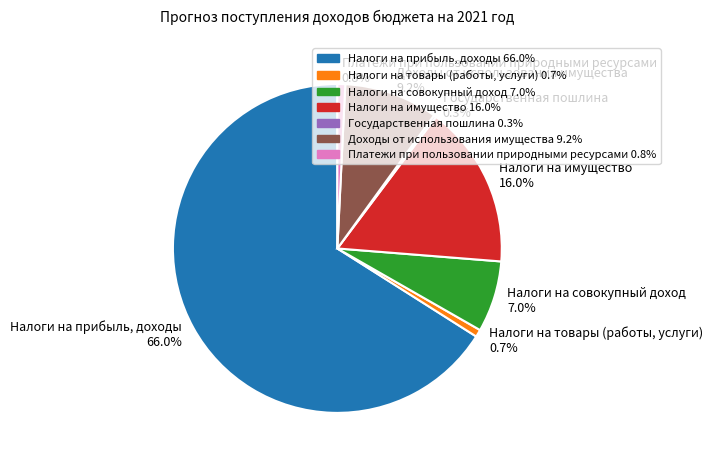

Is there any slice that represents more than half of the pie?

Yes